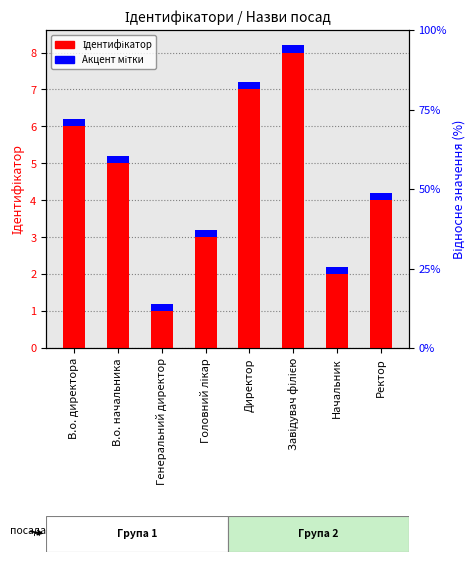

At which category is the sum across all series the highest?

Завідувач філією